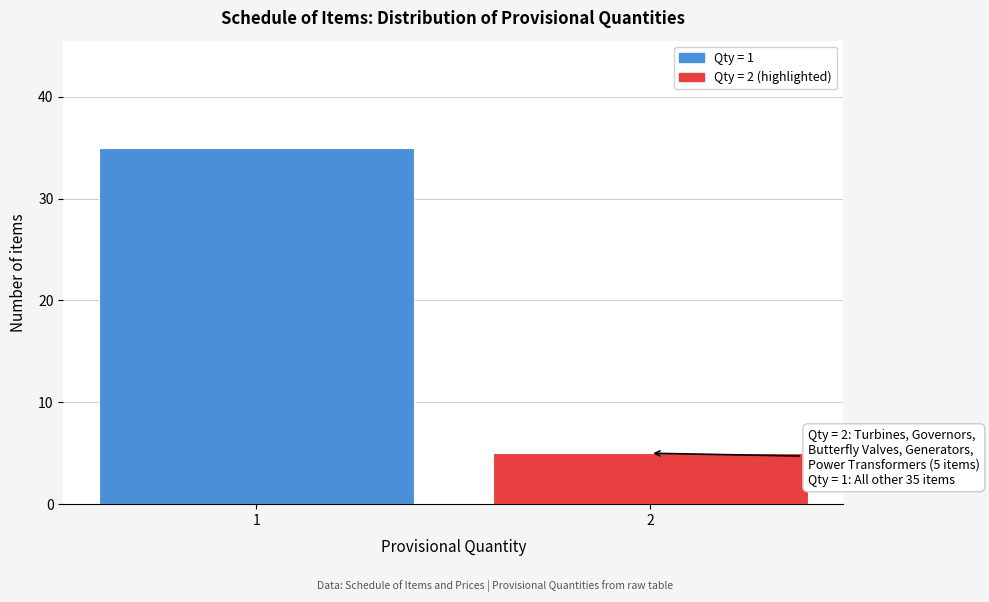

Reading left to right, what are all the values shown in this chart?

1=35	2=5